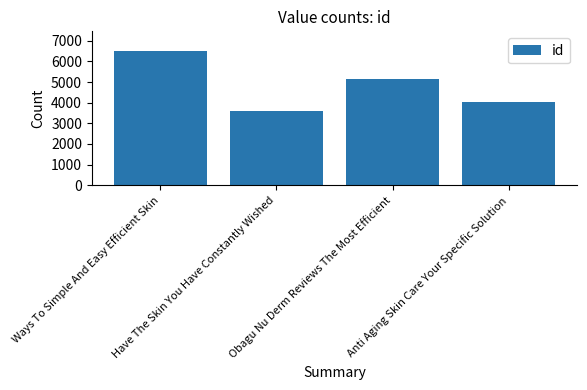

What is the difference between the maximum and minimum values?

2861